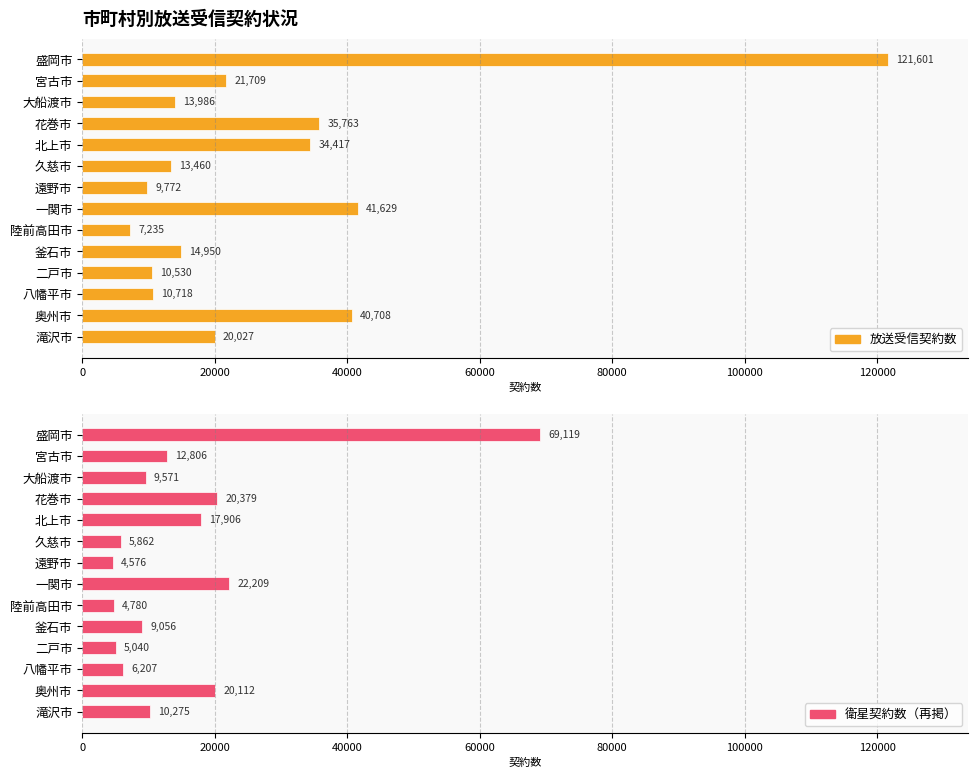

True or false: 衛星契約数（再掲） has a value of 26155 at 北上市.

False